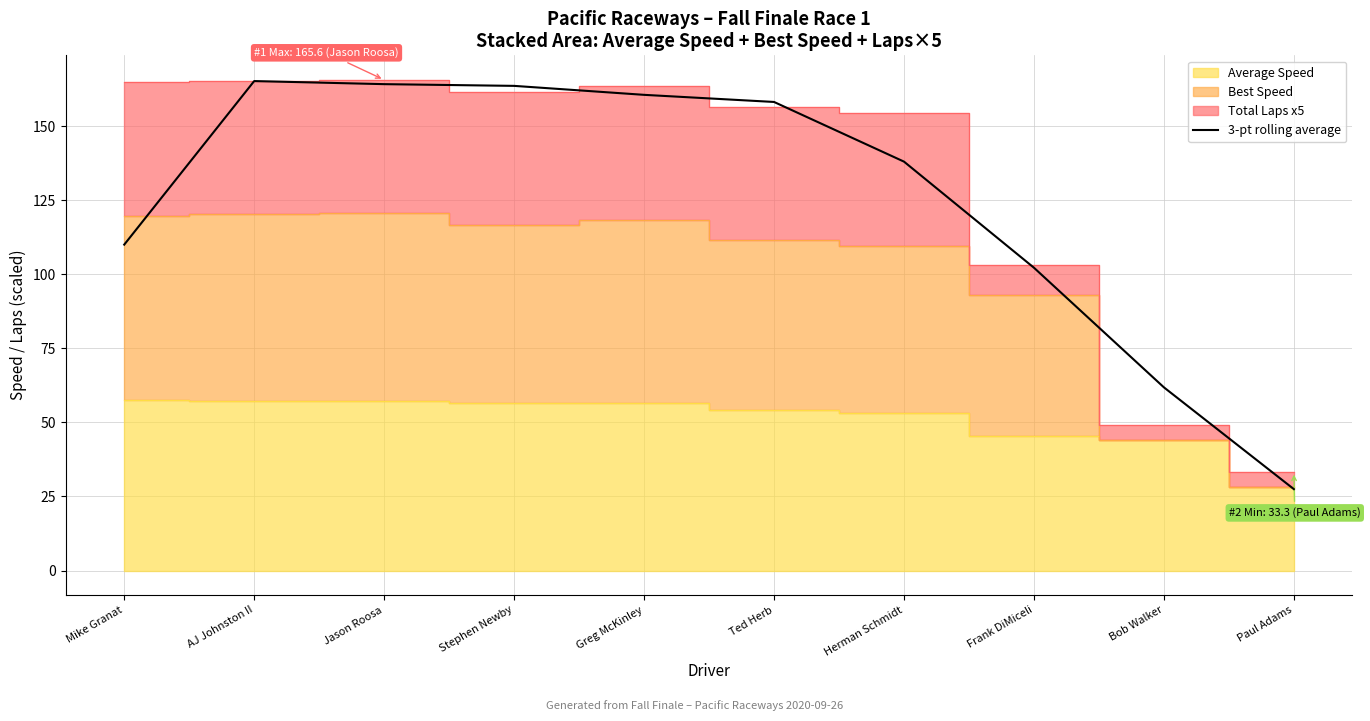

At which category does the chart reach its peak across all series?

AJ Johnston II